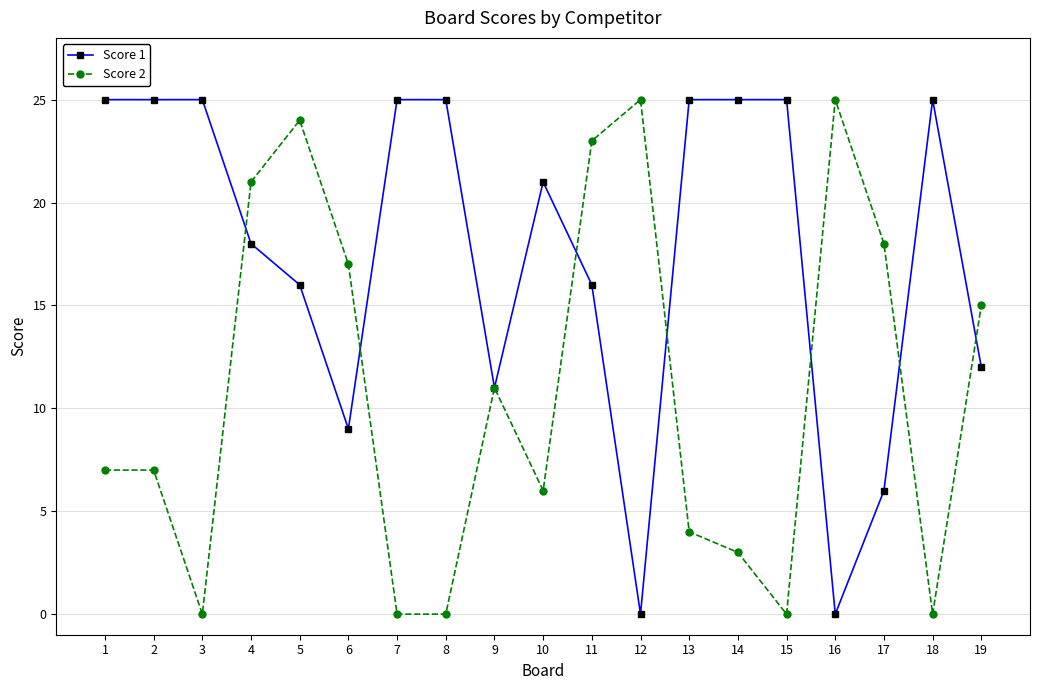

Rank the series at 12 from lowest to highest value.

Score 1, Score 2